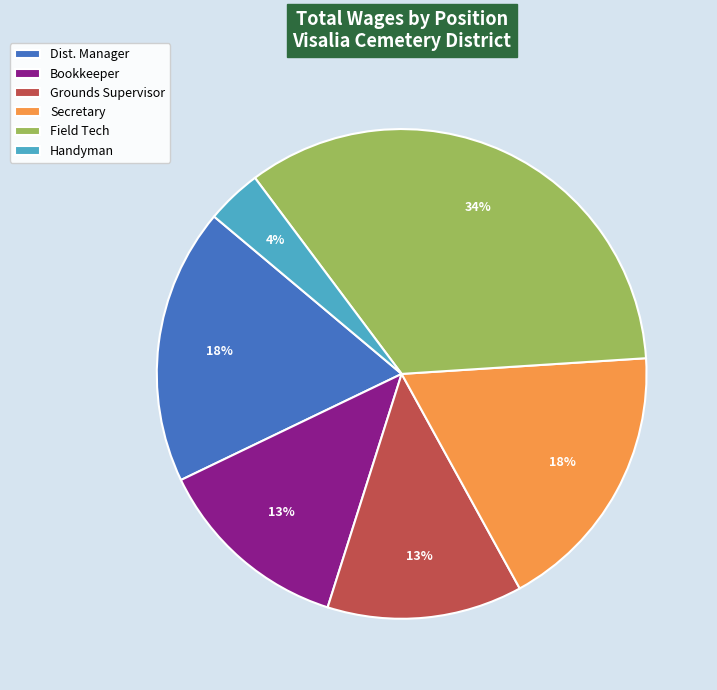

To the nearest percent, what is the average slice percentage?

17%